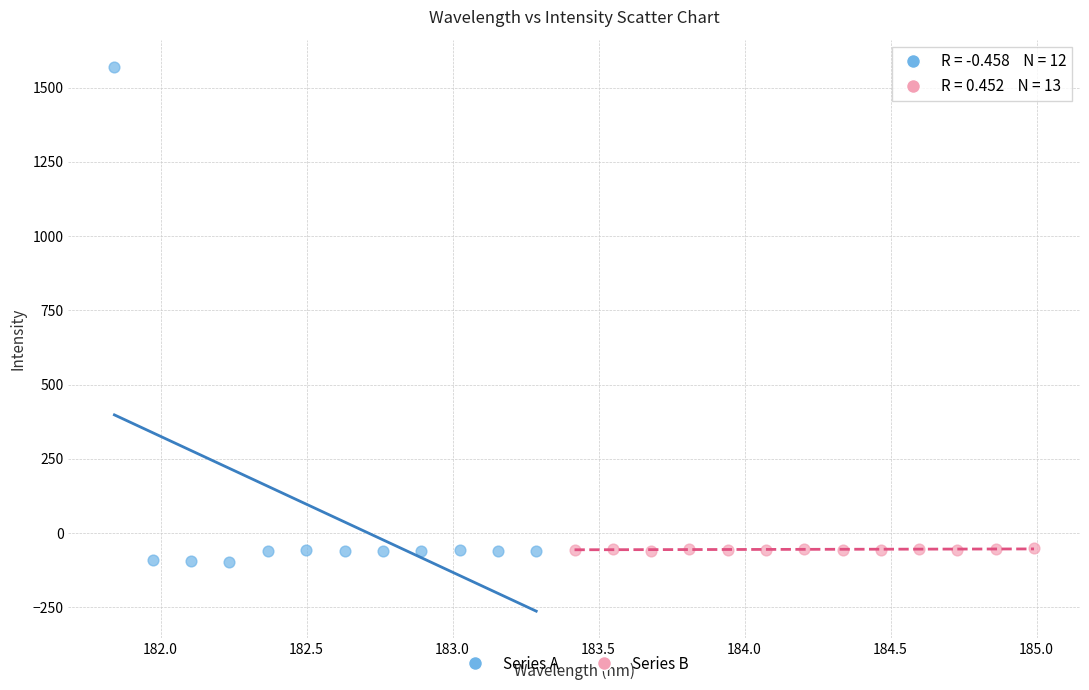

Which series reaches the maximum Y coordinate?

Series A